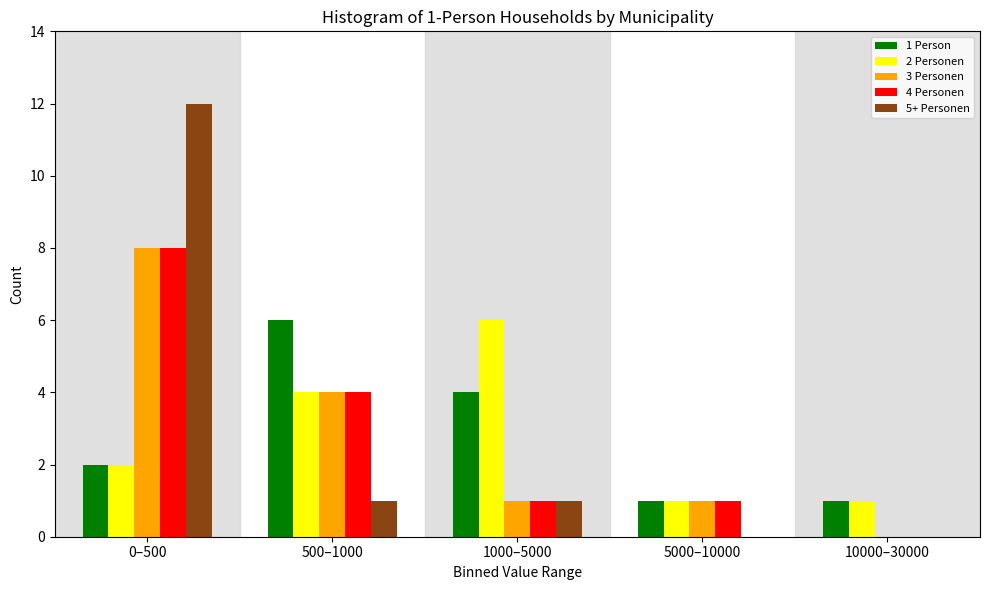

Reading left to right, extract all data points from this chart.

1 Person: 0–500=2	500–1000=6	1000–5000=4	5000–10000=1	10000–30000=1
2 Personen: 0–500=2	500–1000=4	1000–5000=6	5000–10000=1	10000–30000=1
3 Personen: 0–500=8	500–1000=4	1000–5000=1	5000–10000=1	10000–30000=0
4 Personen: 0–500=8	500–1000=4	1000–5000=1	5000–10000=1	10000–30000=0
5+ Personen: 0–500=12	500–1000=1	1000–5000=1	5000–10000=0	10000–30000=0